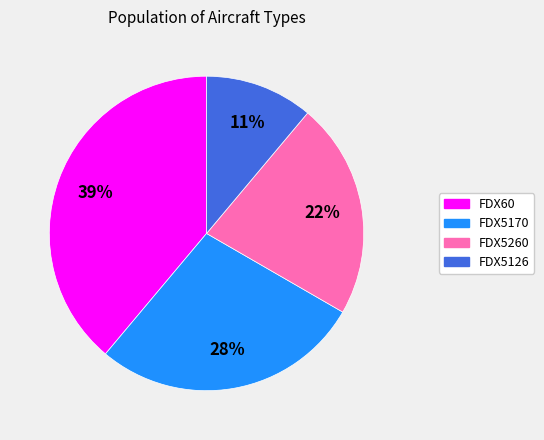

Which has a higher value, FDX5126 or FDX5260?

FDX5260